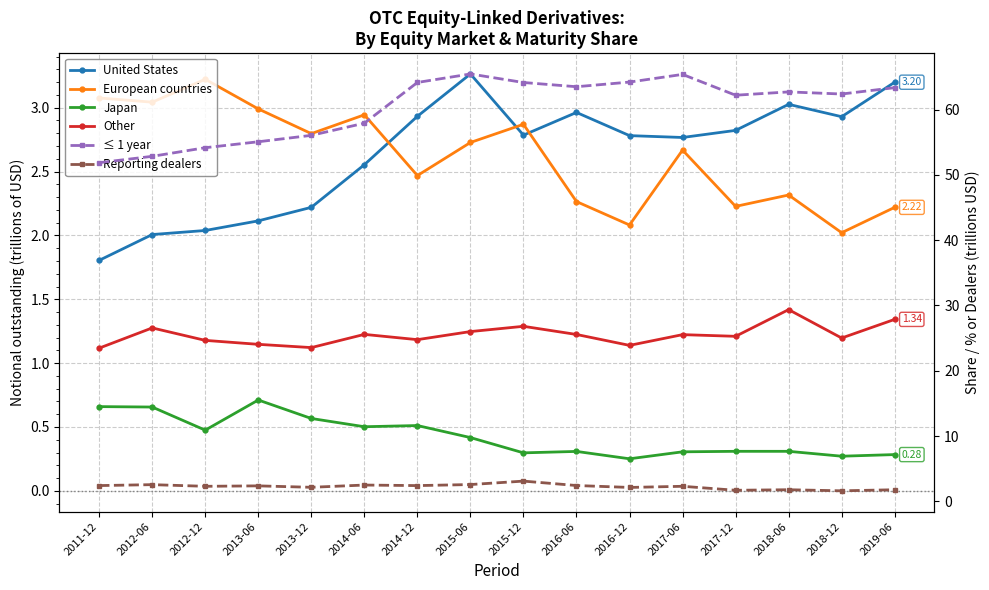

What is the lowest value of the Other series?

1.1